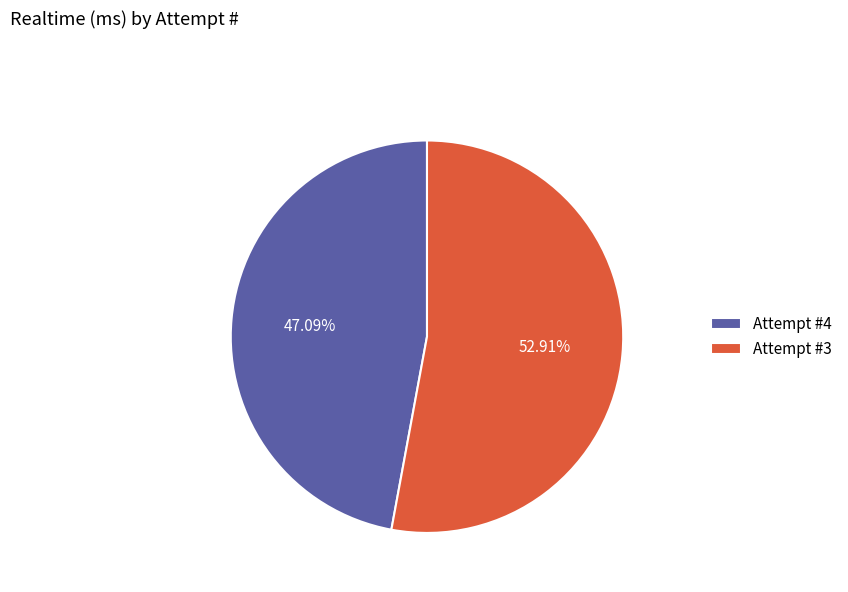

To the nearest percent, what is the difference between the Attempt #3 and Attempt #4 slice percentages?

6%